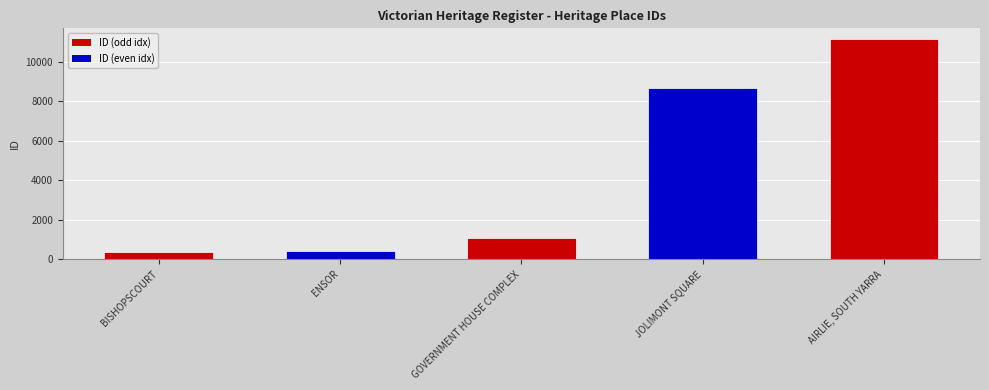

What is the greatest value displayed?

11123